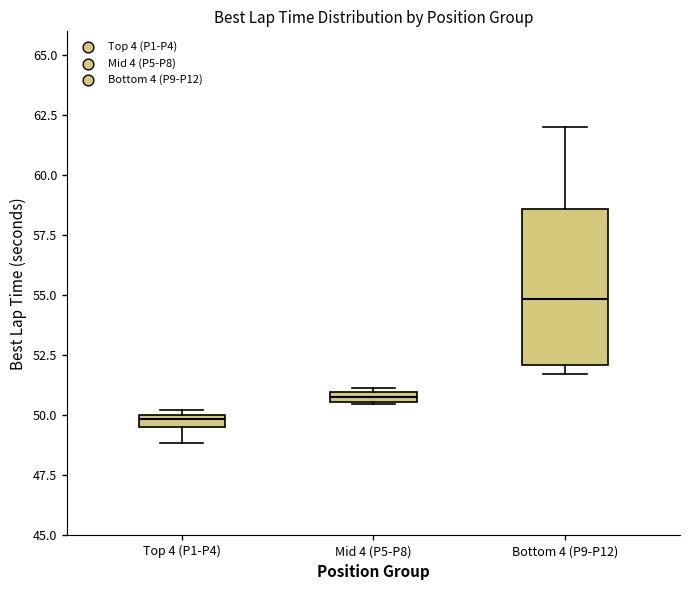

Which box has the highest median line?

Bottom 4 (P9-P12)